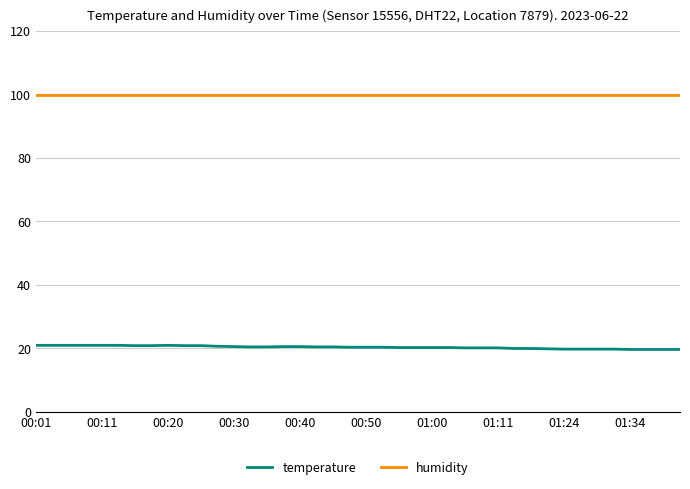

What is the minimum value shown in the chart?

19.6